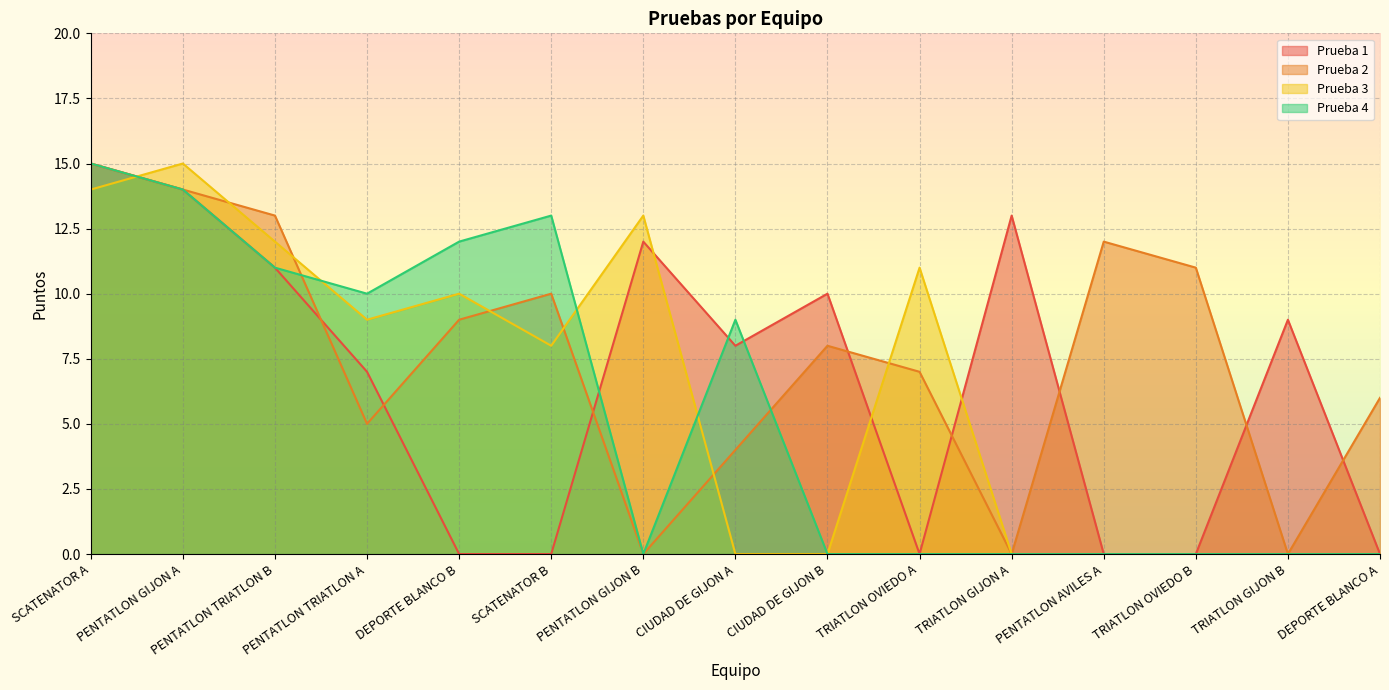

True or false: Prueba 2 has a value of 6 at PENTATLON AVILES A.

False